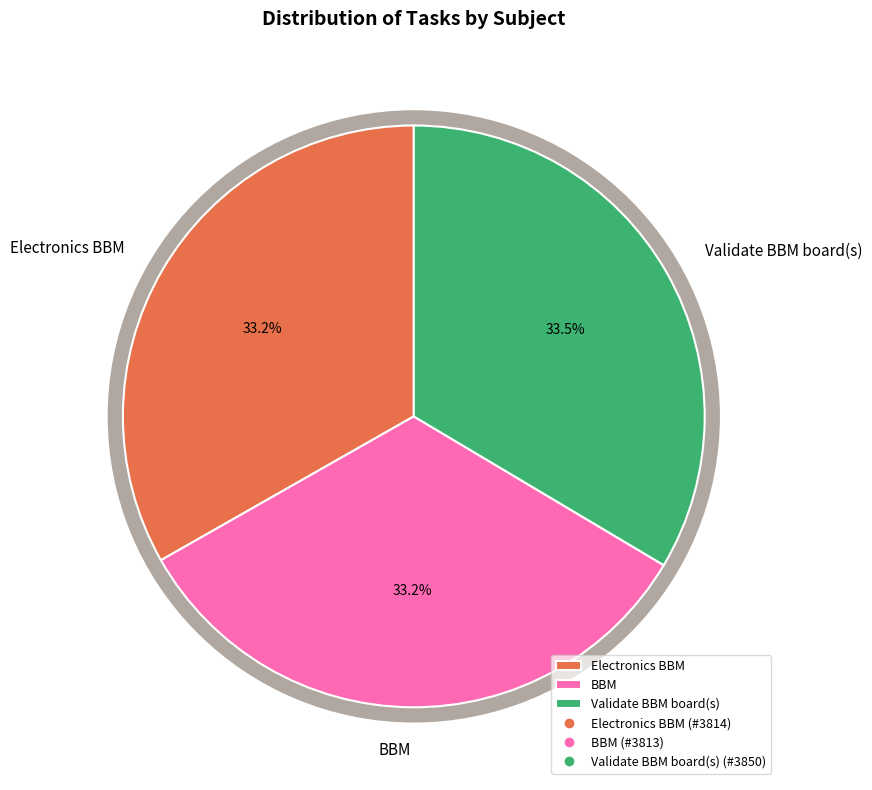

Count the number of slices in the pie.

3